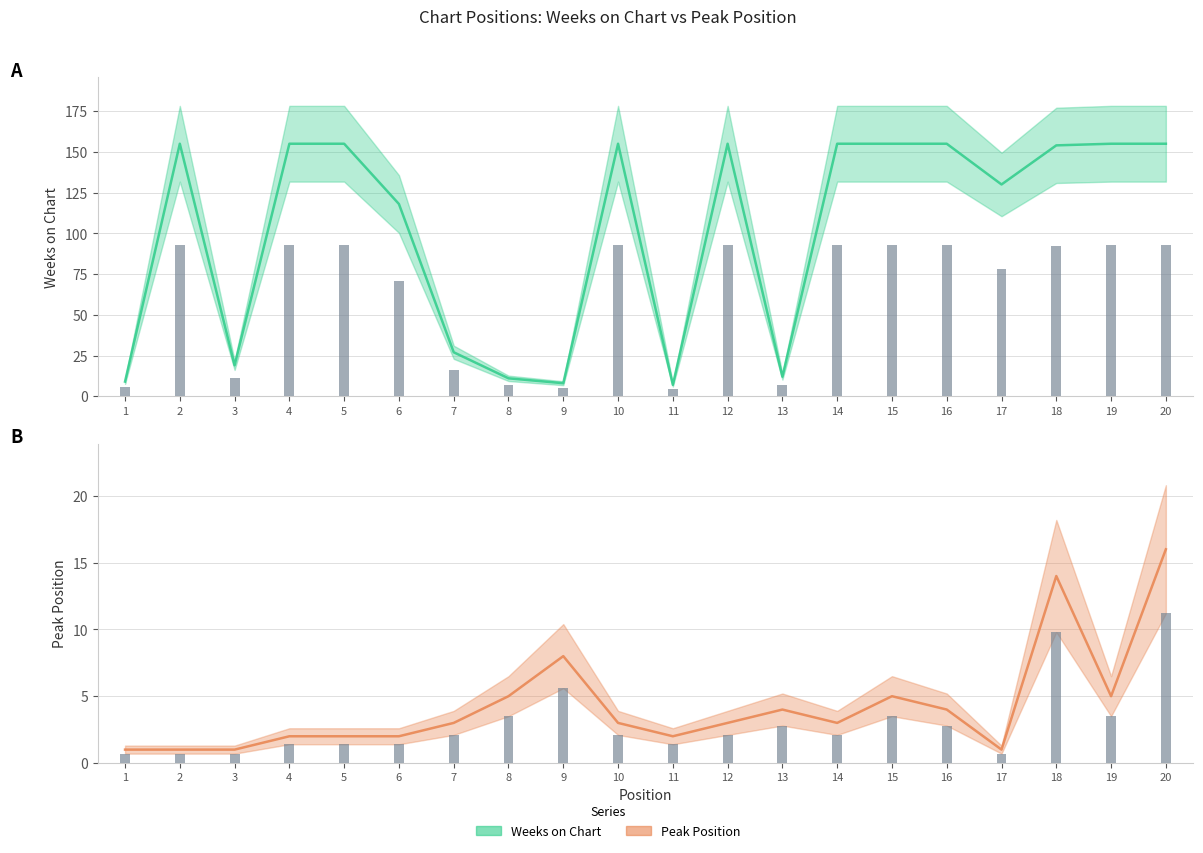

Rank the series at 12 from highest to lowest value.

Weeks on Chart, Peak Position